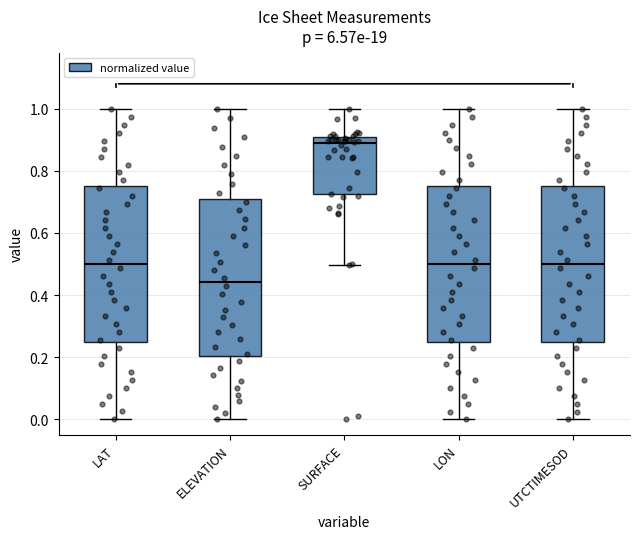

Which box's median line is the highest?

SURFACE